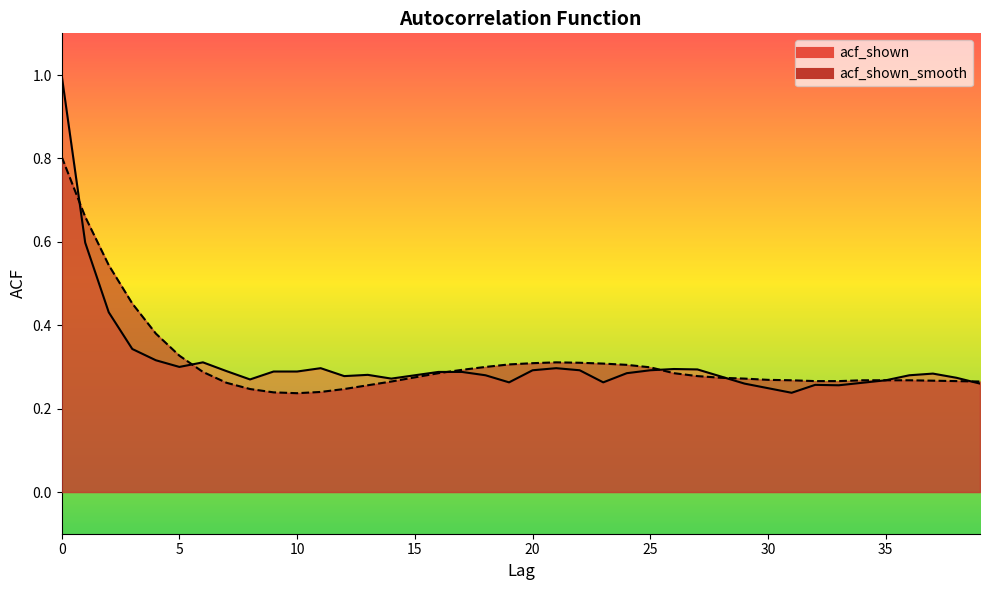

What is the value of the acf_shown_smooth point at the 8th from the left?

0.3